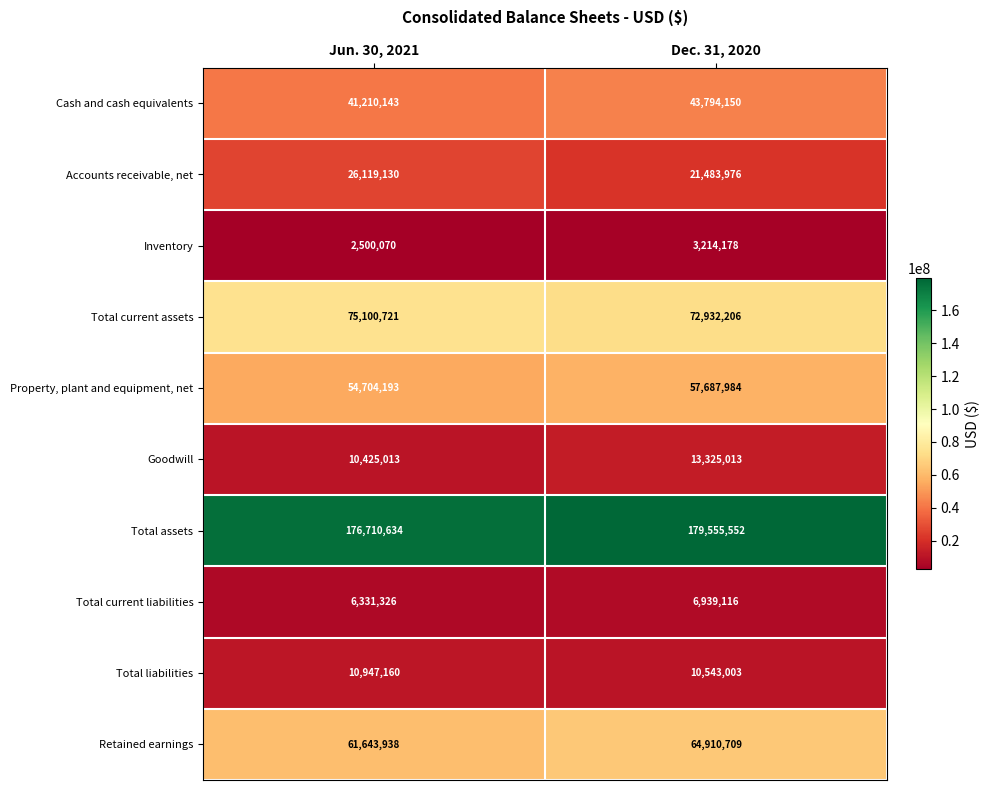

Which series has the largest total across all categories?

Total assets